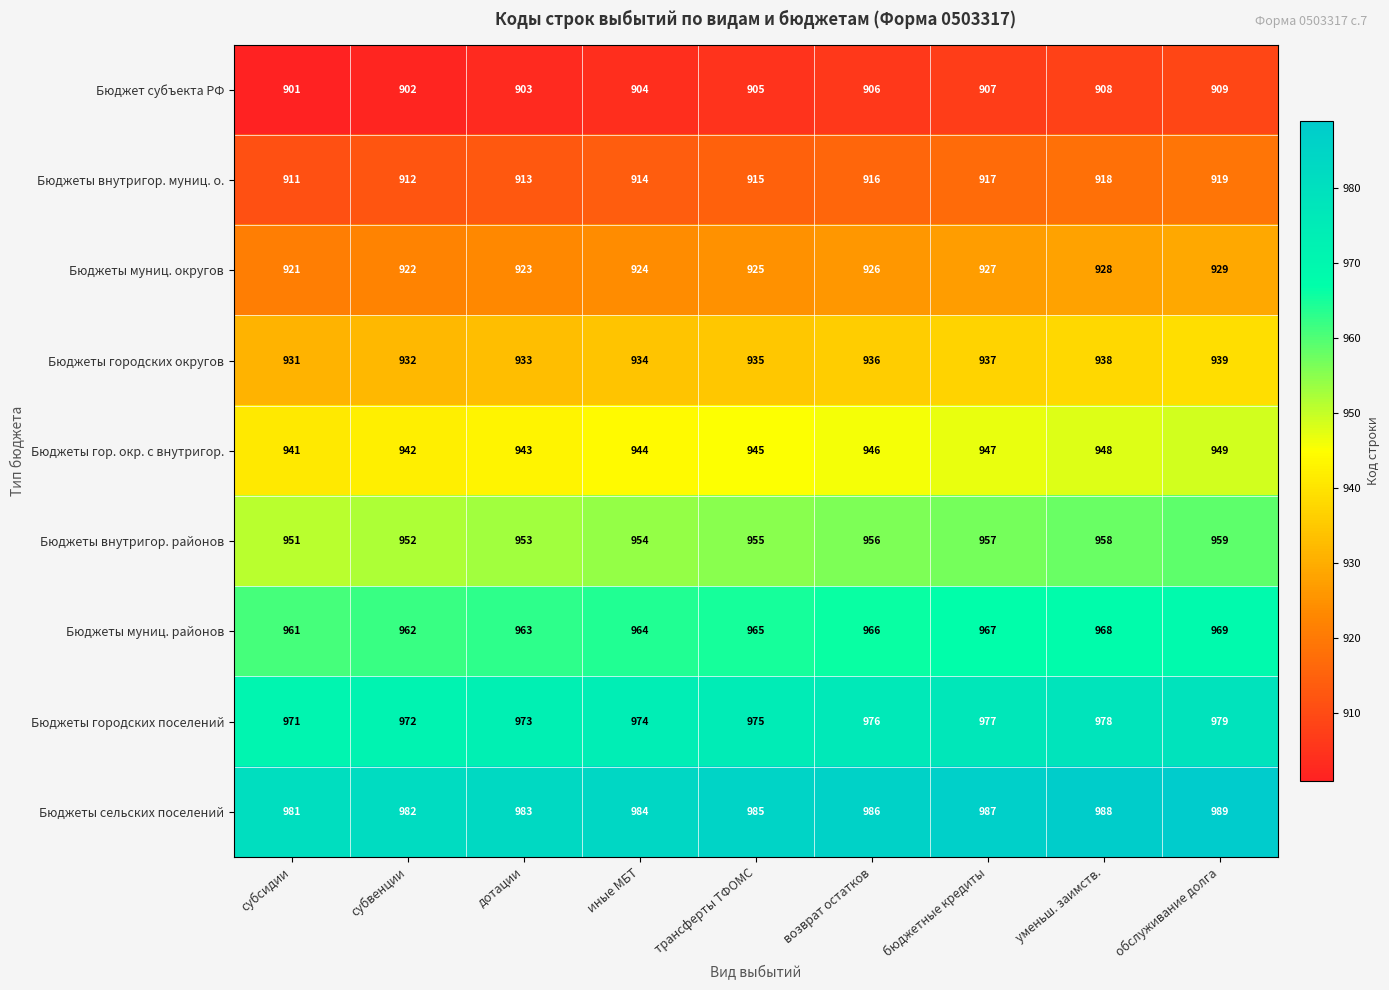

What is the difference between the maximum and minimum values in the Бюджеты внутригор. районов series?

8